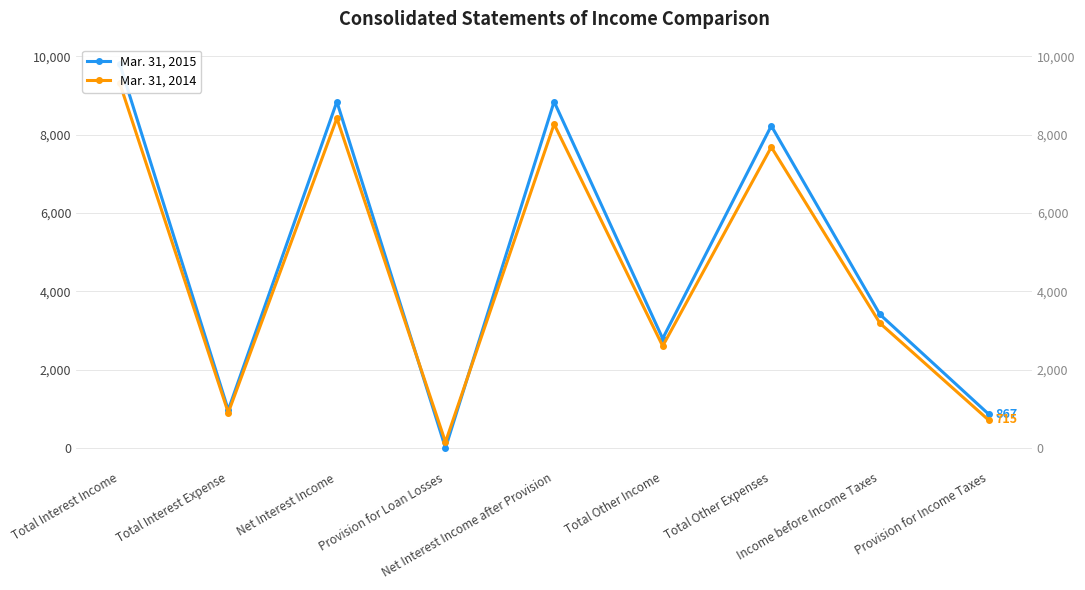

What are all the series names shown in the legend?

Mar. 31, 2015, Mar. 31, 2014